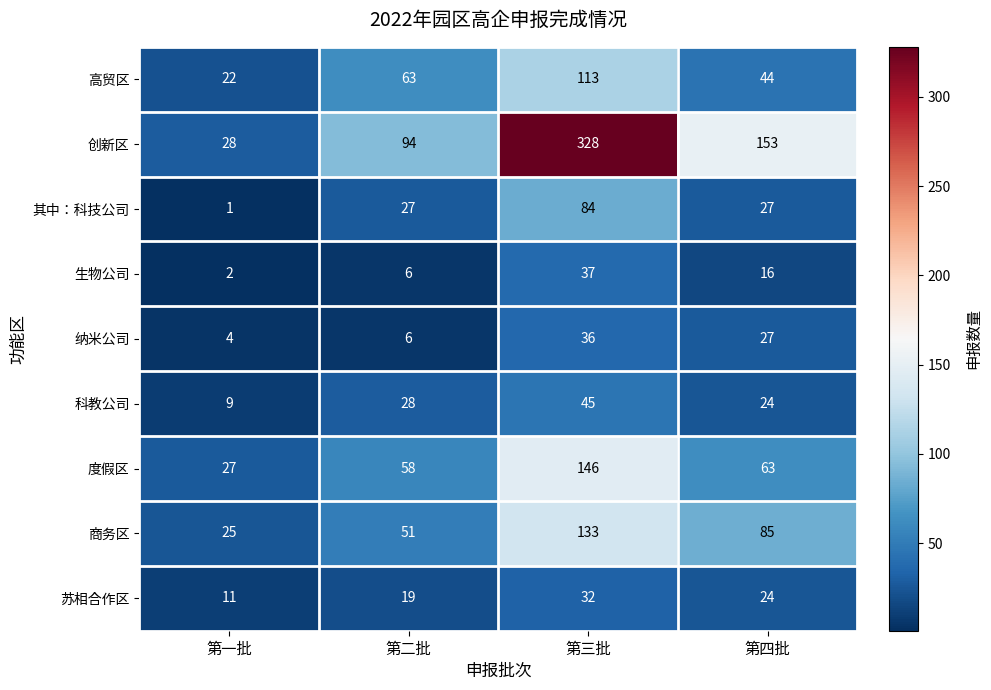

How many 科教公司 values are between 24 and 45?

3